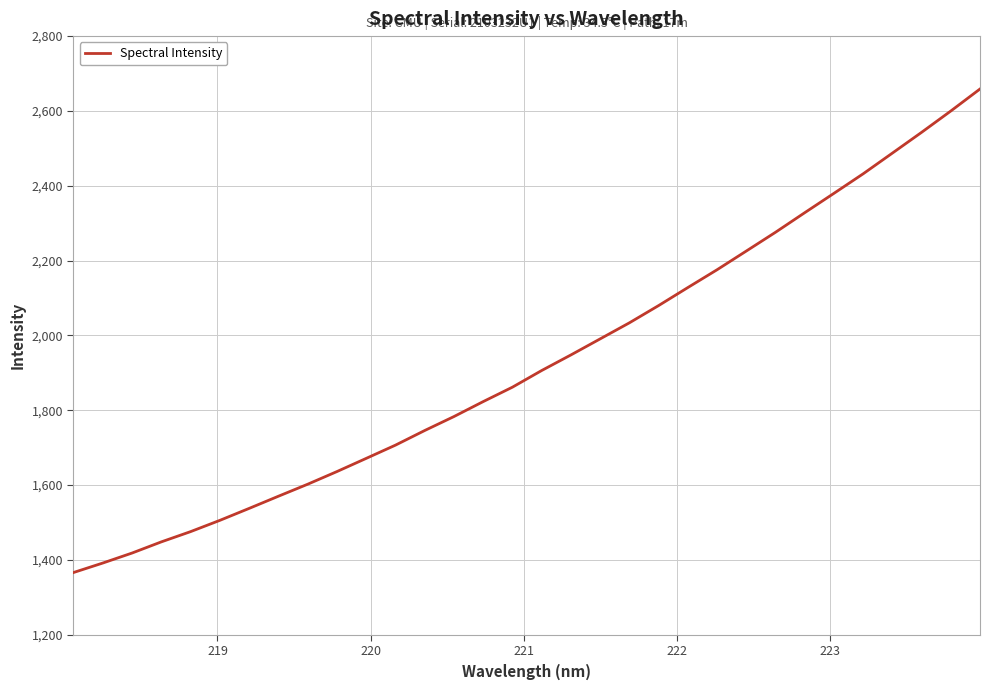

What is the greatest value displayed?

2658.7